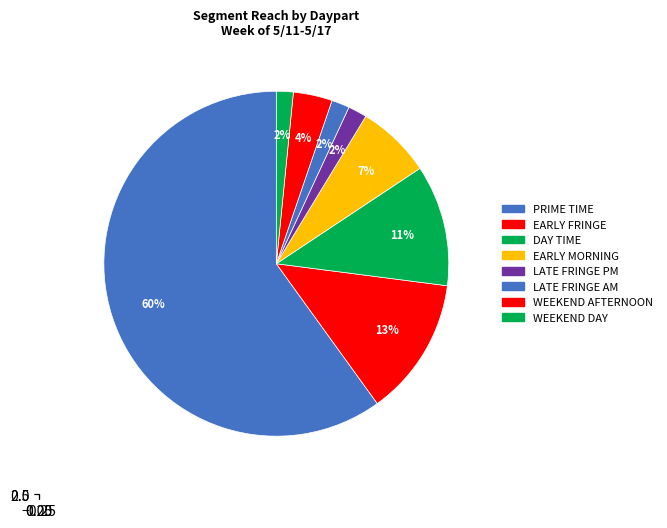

Rank the categories by value from highest to lowest.

PRIME TIME, EARLY FRINGE, DAY TIME, EARLY MORNING, WEEKEND AFTERNOON, LATE FRINGE PM, LATE FRINGE AM, WEEKEND DAY